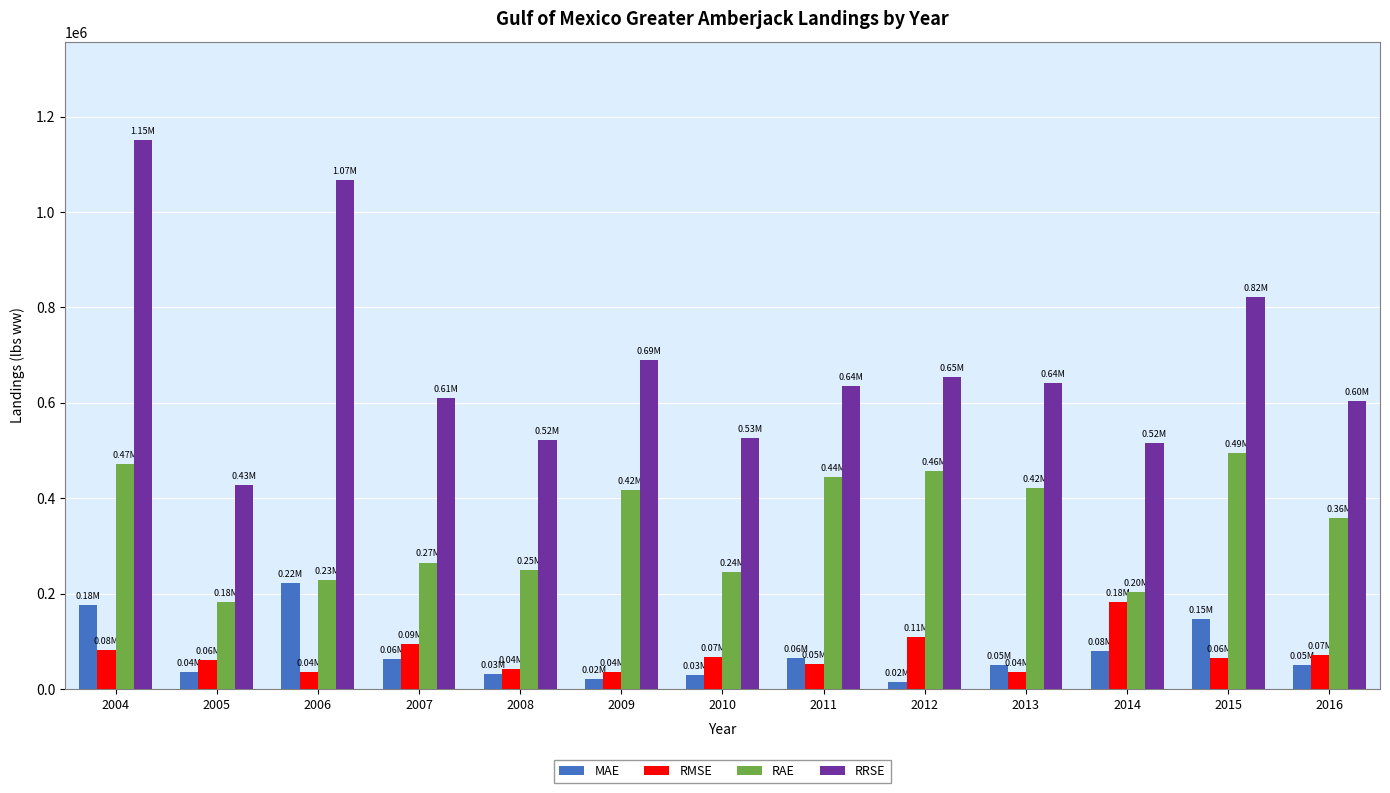

What is the average value of the RAE series?

341426.8